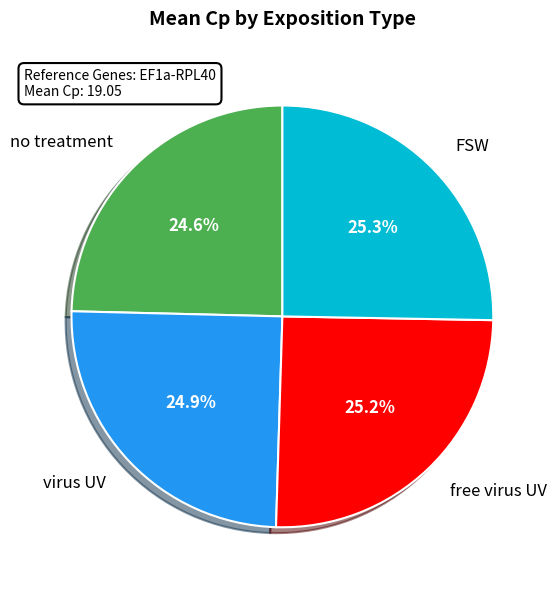

Which has a higher value, no treatment or FSW?

FSW